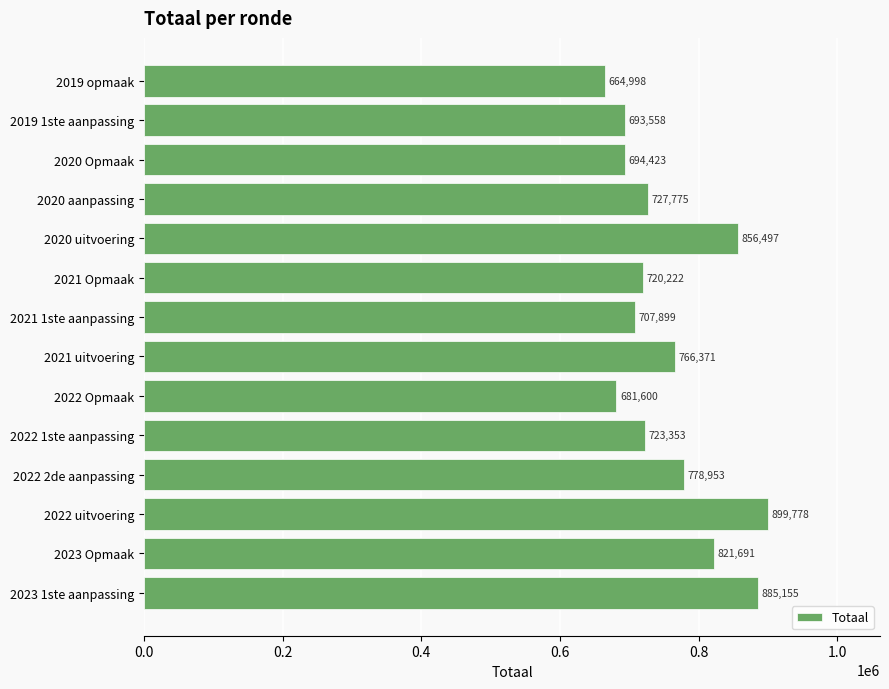

The chart shows a value of 497517 at 2020 uitvoering. True or false?

False